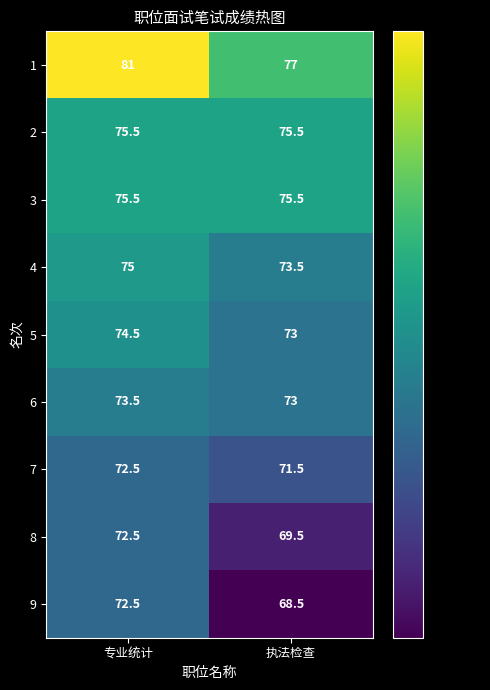

What is the difference between the 1 values at 执法检查 and 专业统计?

4.0